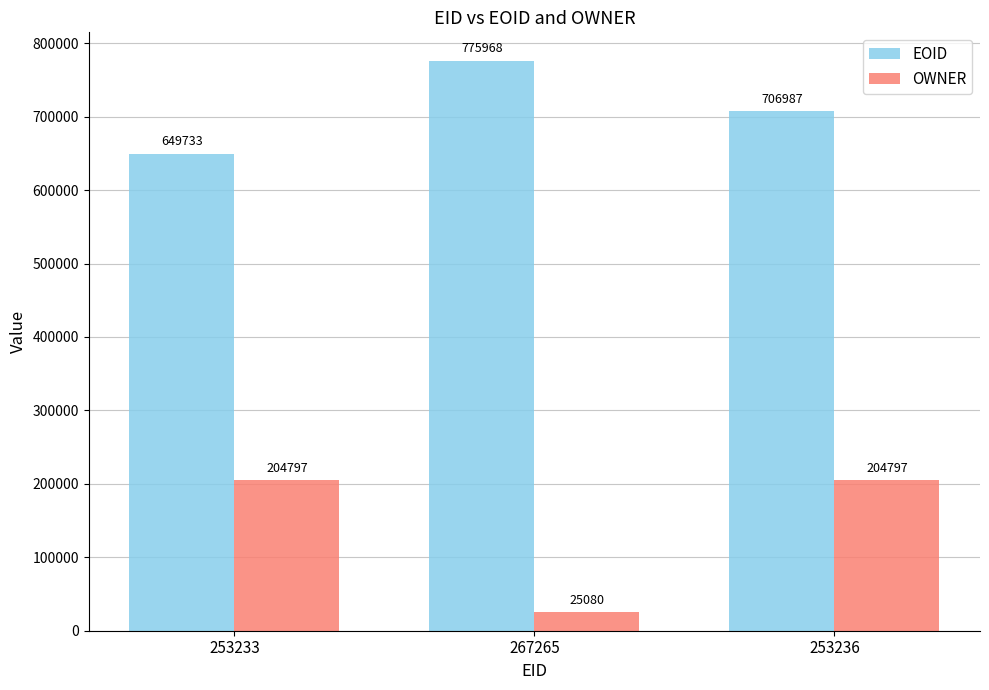

The value of OWNER at 253233 is 204797. True or false?

True